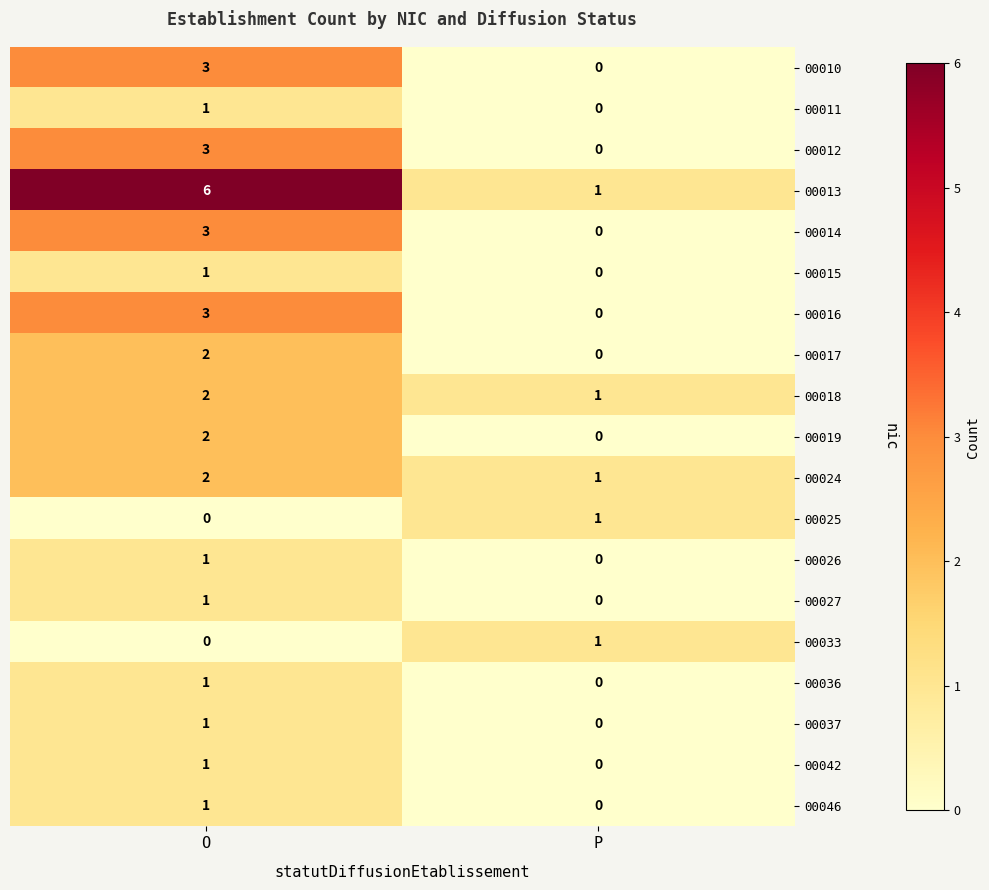

At how many categories does at least one series exceed 0?

2